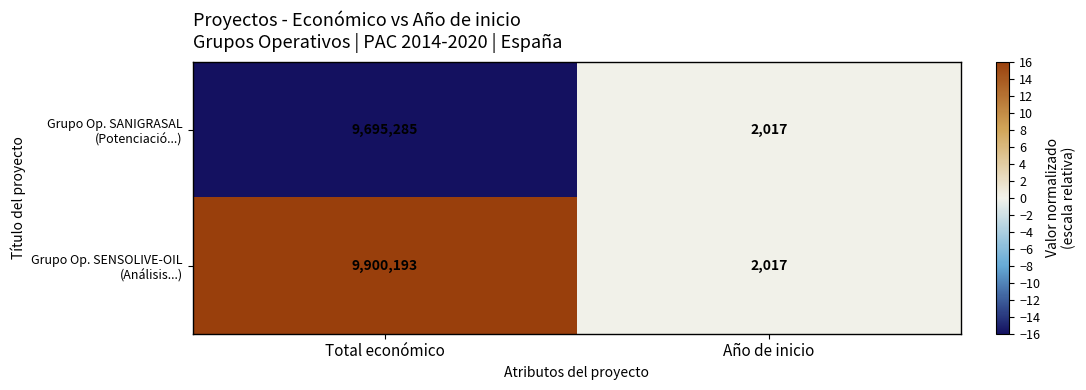

What is the total value across all series at Año de inicio?

4034